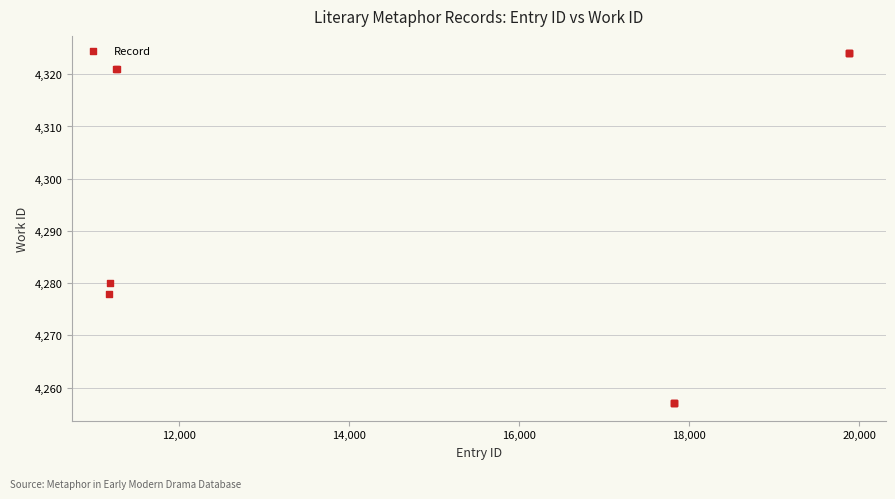

What Y value in the scatter plot is closest to 4290?

4280